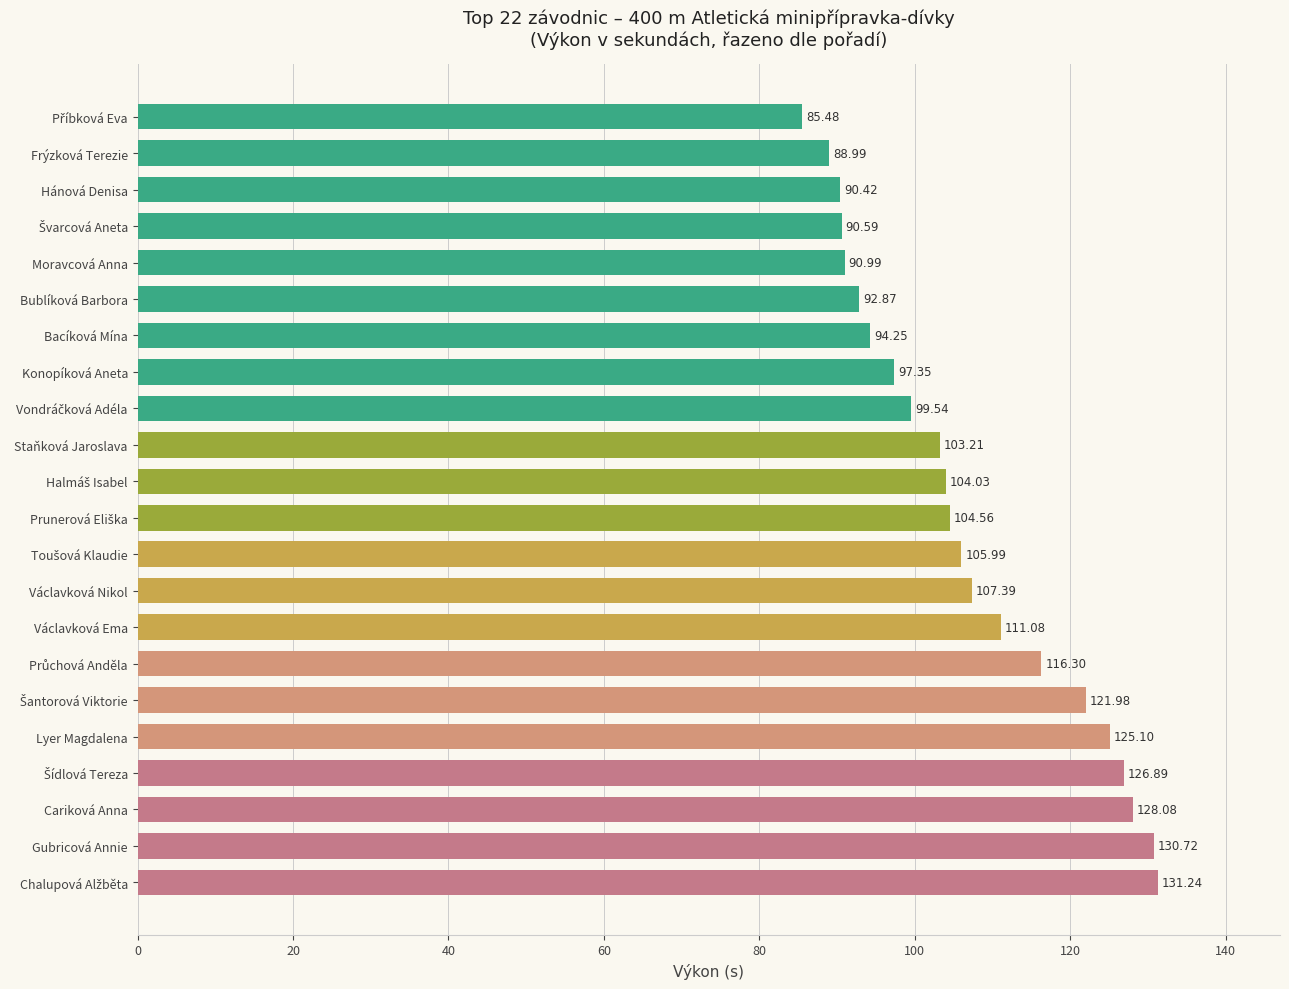

At which label is the value closest to 108?

Václavková Nikol